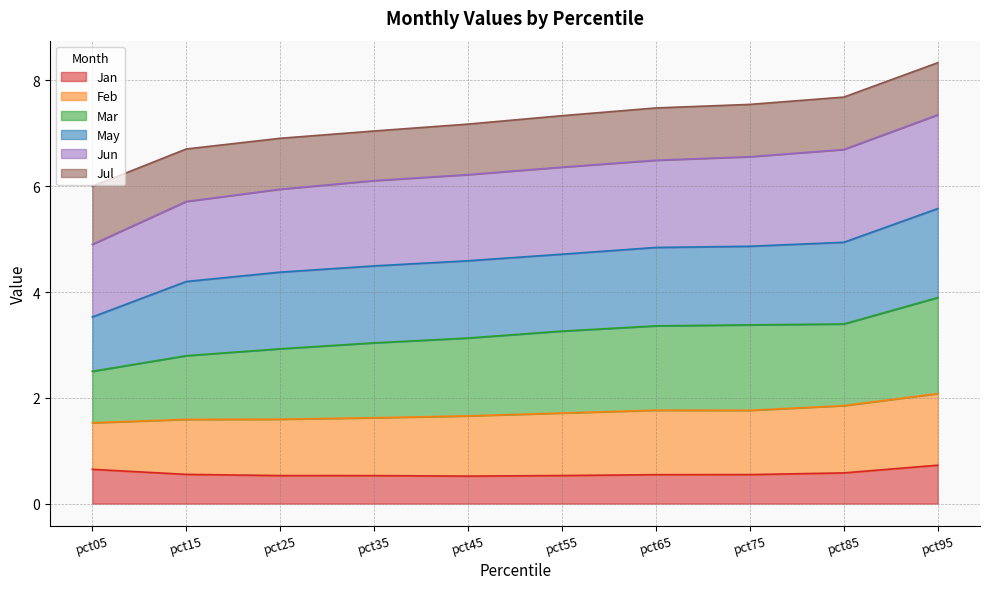

The Mar series shows 10.3 at pct55. True or false?

False